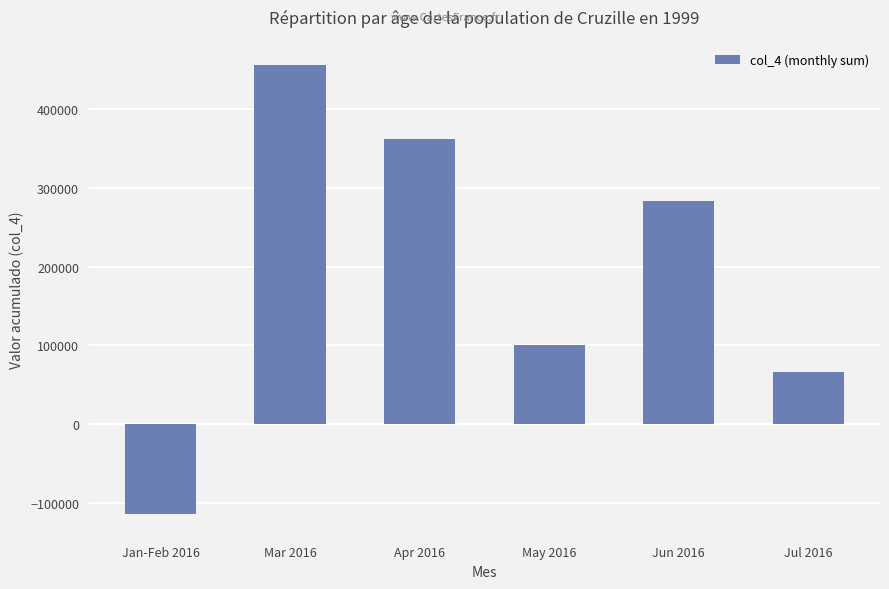

What is the value of the 2nd bar from the left?

456053.5